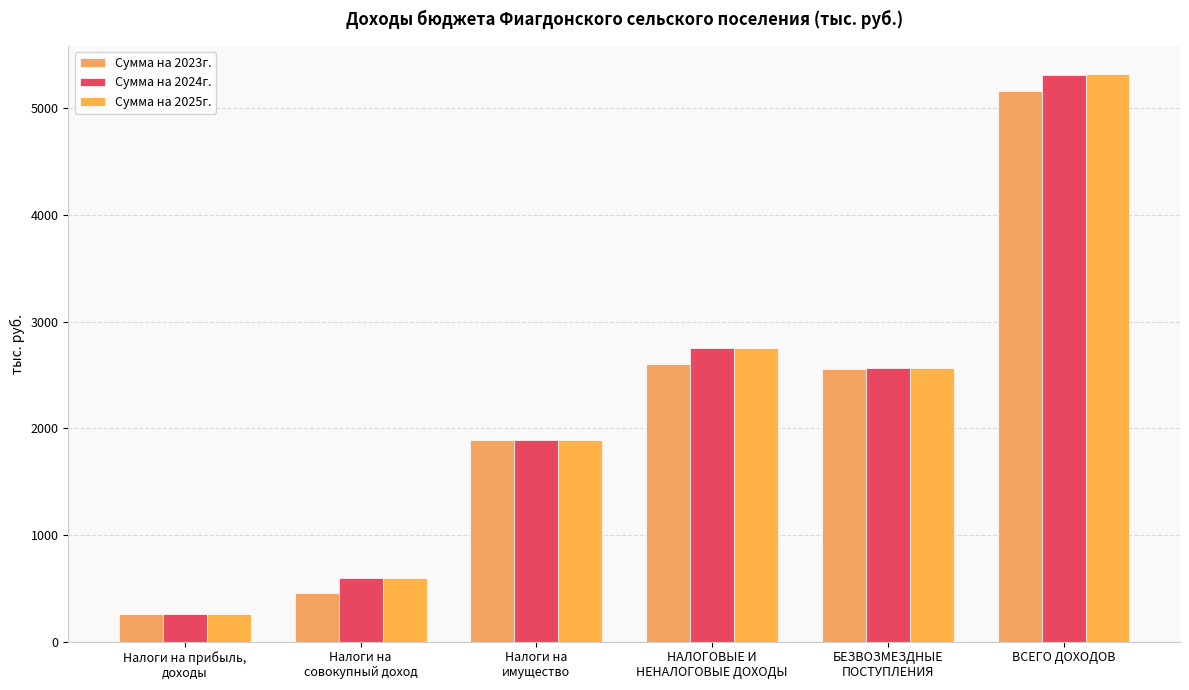

How many values in the Сумма на 2023г. series exceed 2560?

3